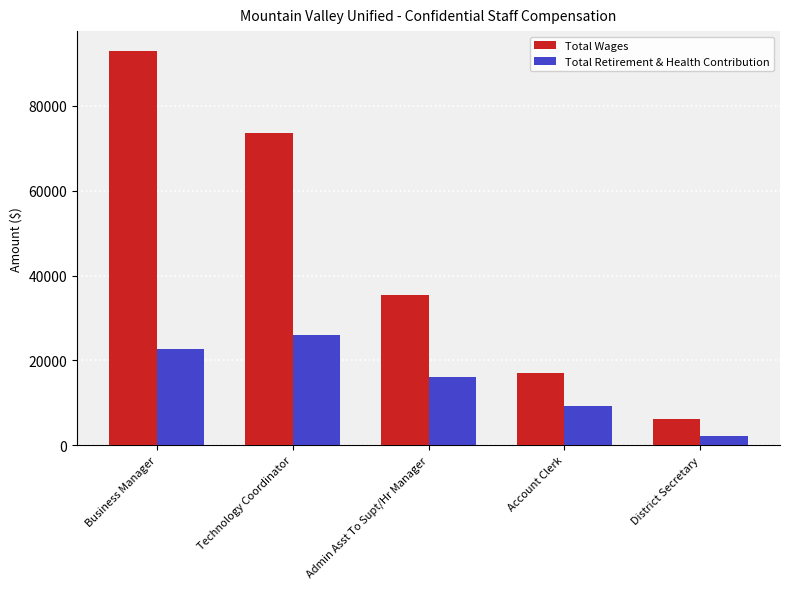

What are all the series names shown in the legend?

Total Wages, Total Retirement & Health Contribution